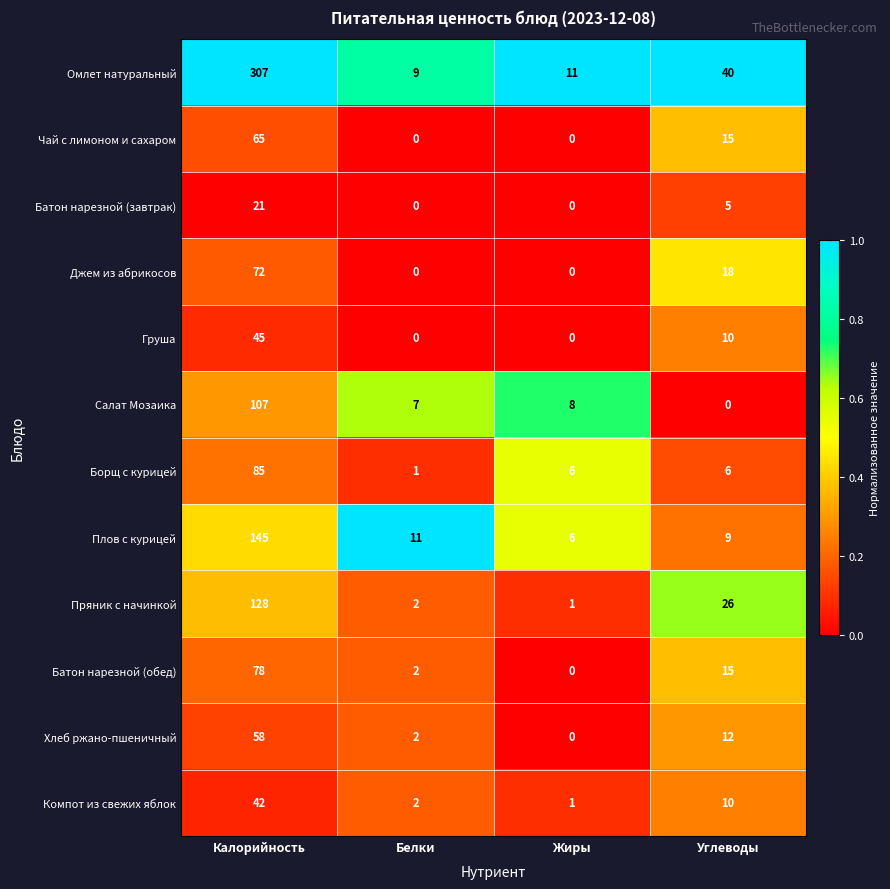

At which label does Омлет натуральный reach its minimum?

Белки